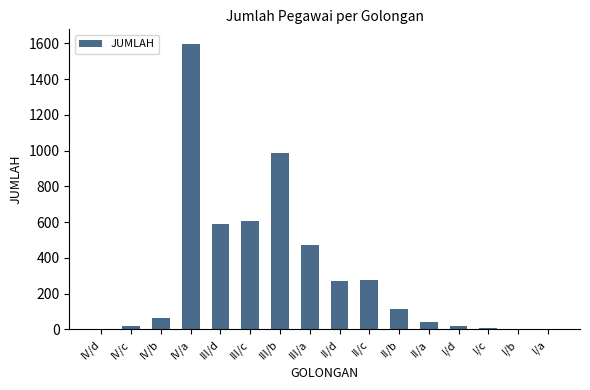

At which category does the chart reach its peak across all series?

IV/a